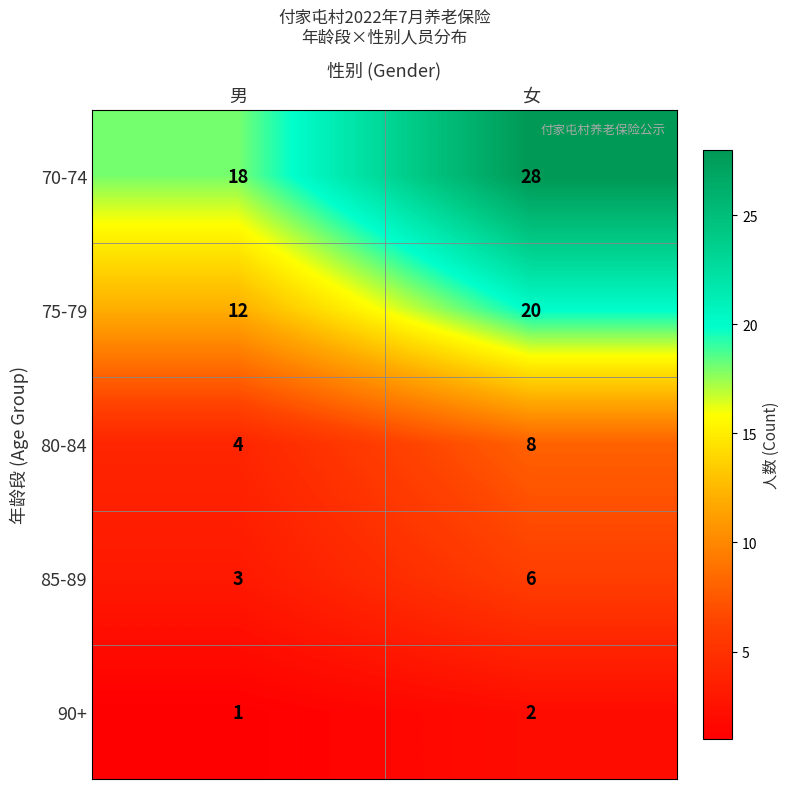

What is the sum of all 70-74 values?

46